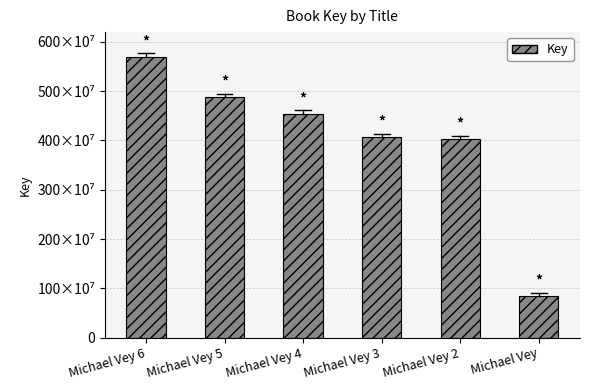

Reading left to right, transcribe all the data shown in this chart.

569934082	487532018	454308020	406875271	402284228	84557788